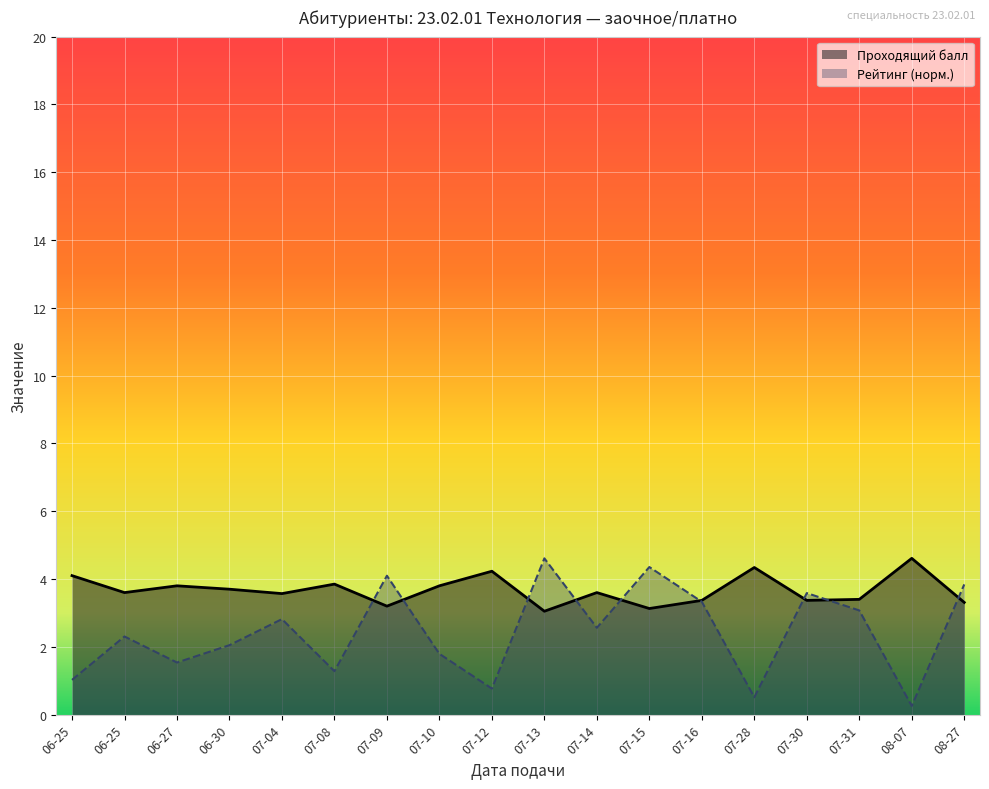

At how many categories does at least one series exceed 2?

18